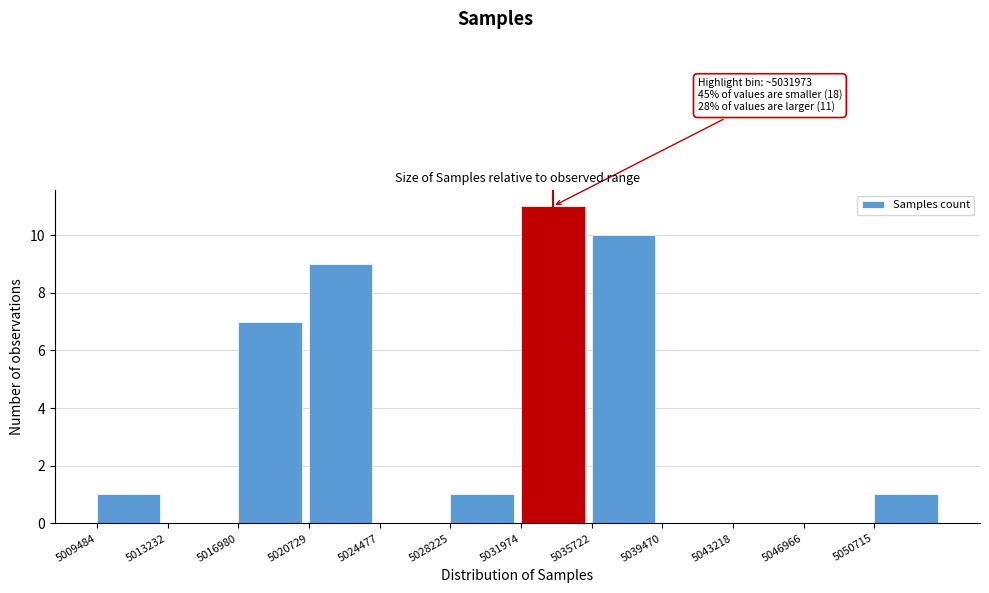

Over which range of the x-axis is the bar tallest?

5032000 to 5035500